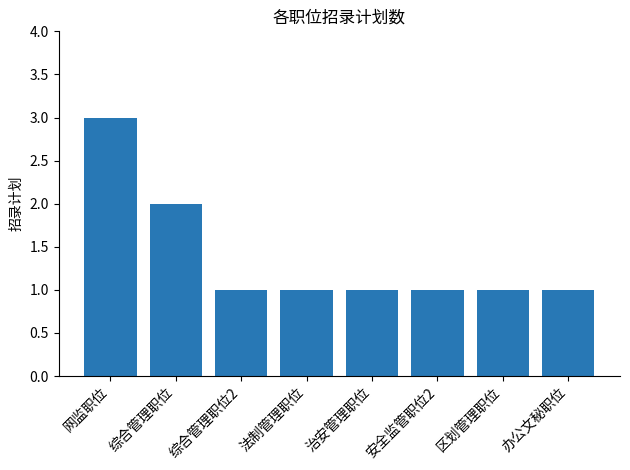

Approximately how many times larger is the value at 综合管理职位 compared to 安全监管职位2?

2.0